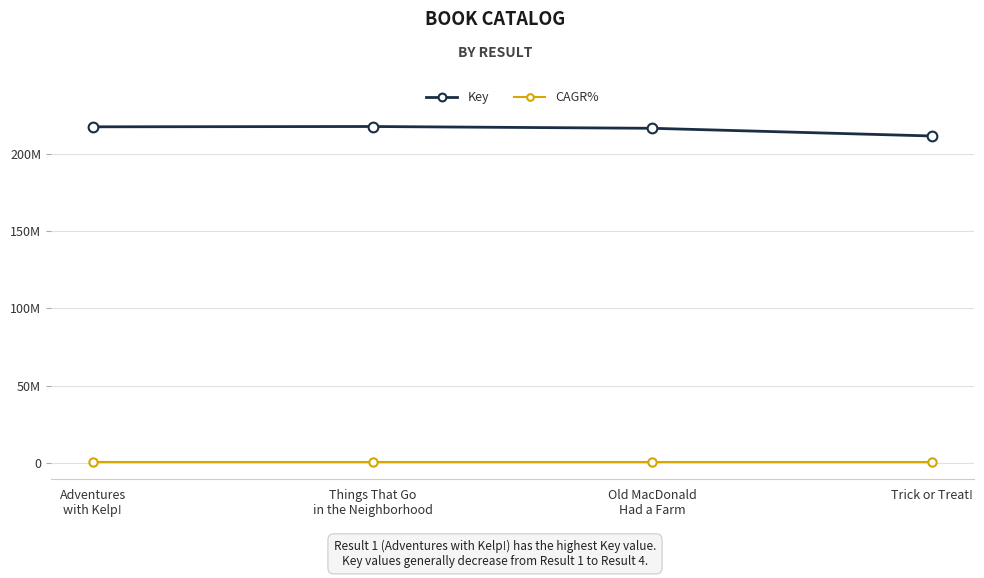

True or false: CAGR% and Key cross at least once.

False